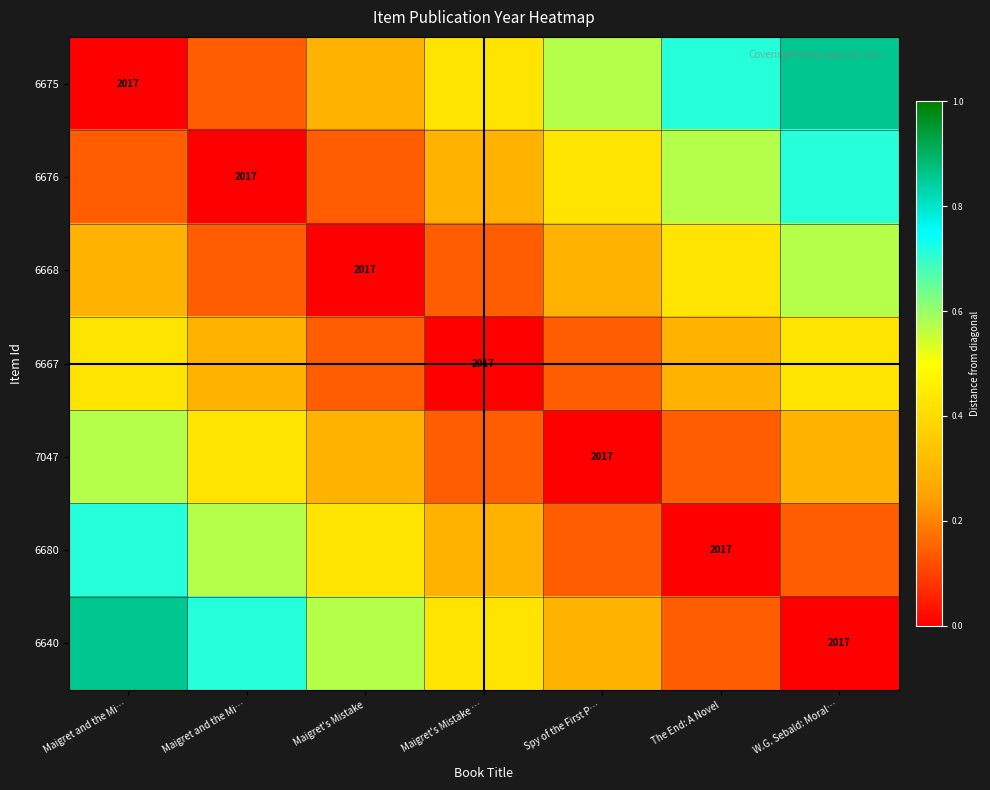

True or false: 6640 has a value of 1.1 at Maigret and the Mi….

False